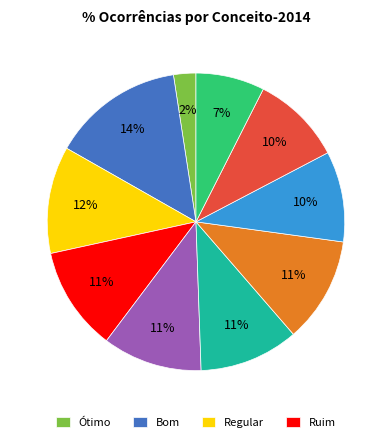

Count the number of slices in the pie.

10